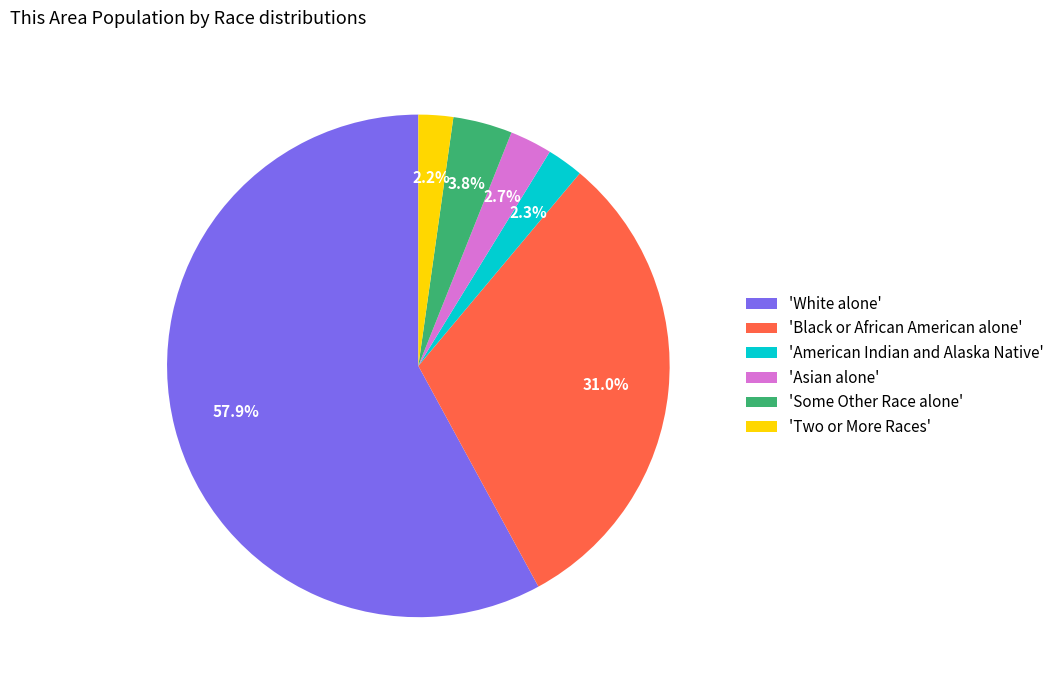

What is the largest slice in the pie chart?

'White alone'